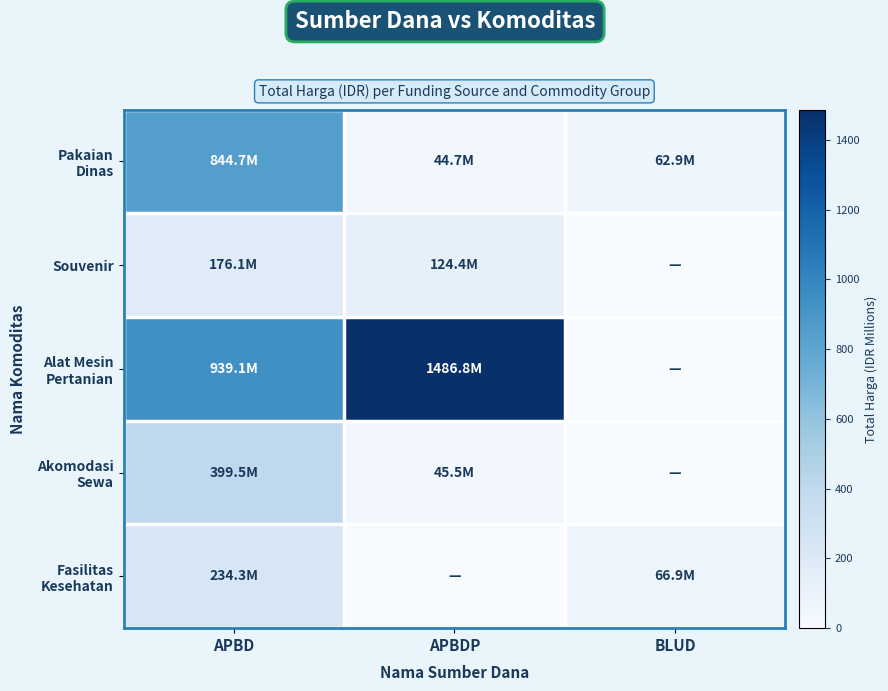

Which has a higher value, APBD or BLUD?

APBD